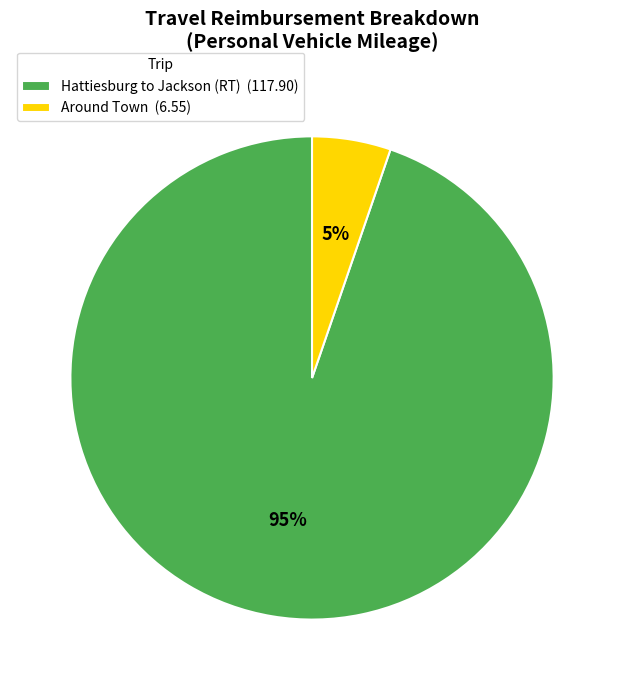

To the nearest percent, what percentage of the pie is Hattiesburg to Jackson (RT)?

95%